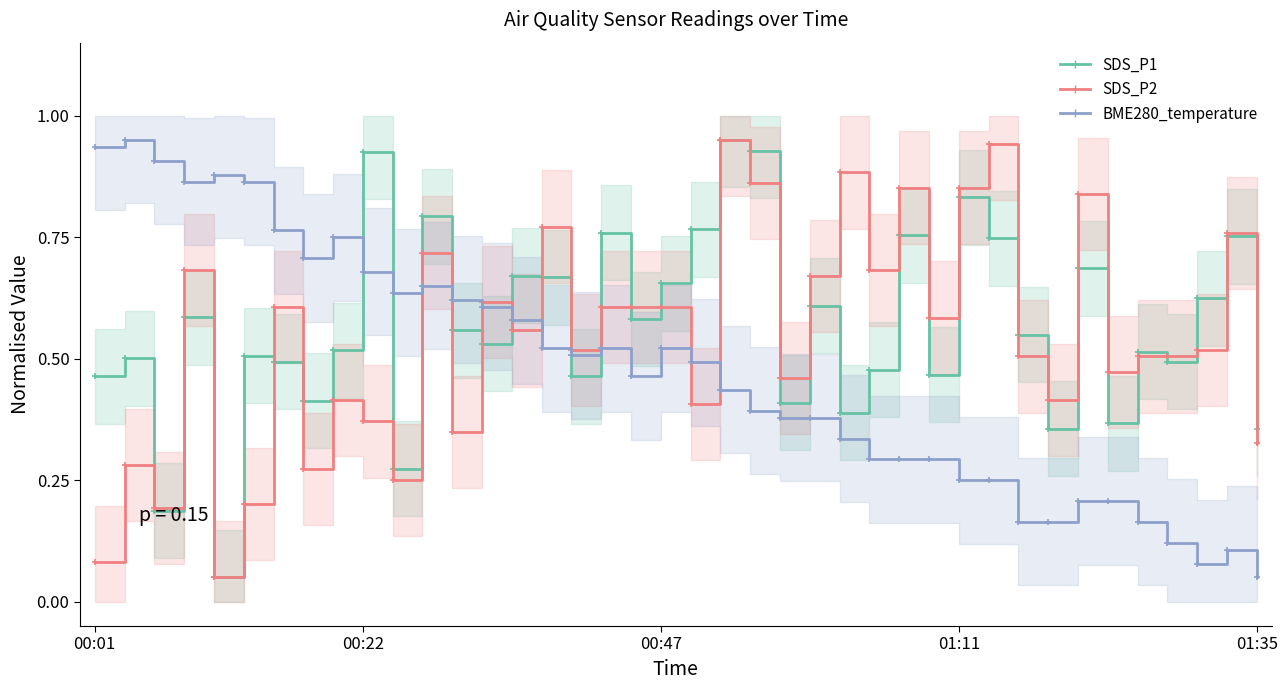

Which category has the highest value in the SDS_P1 series?

21